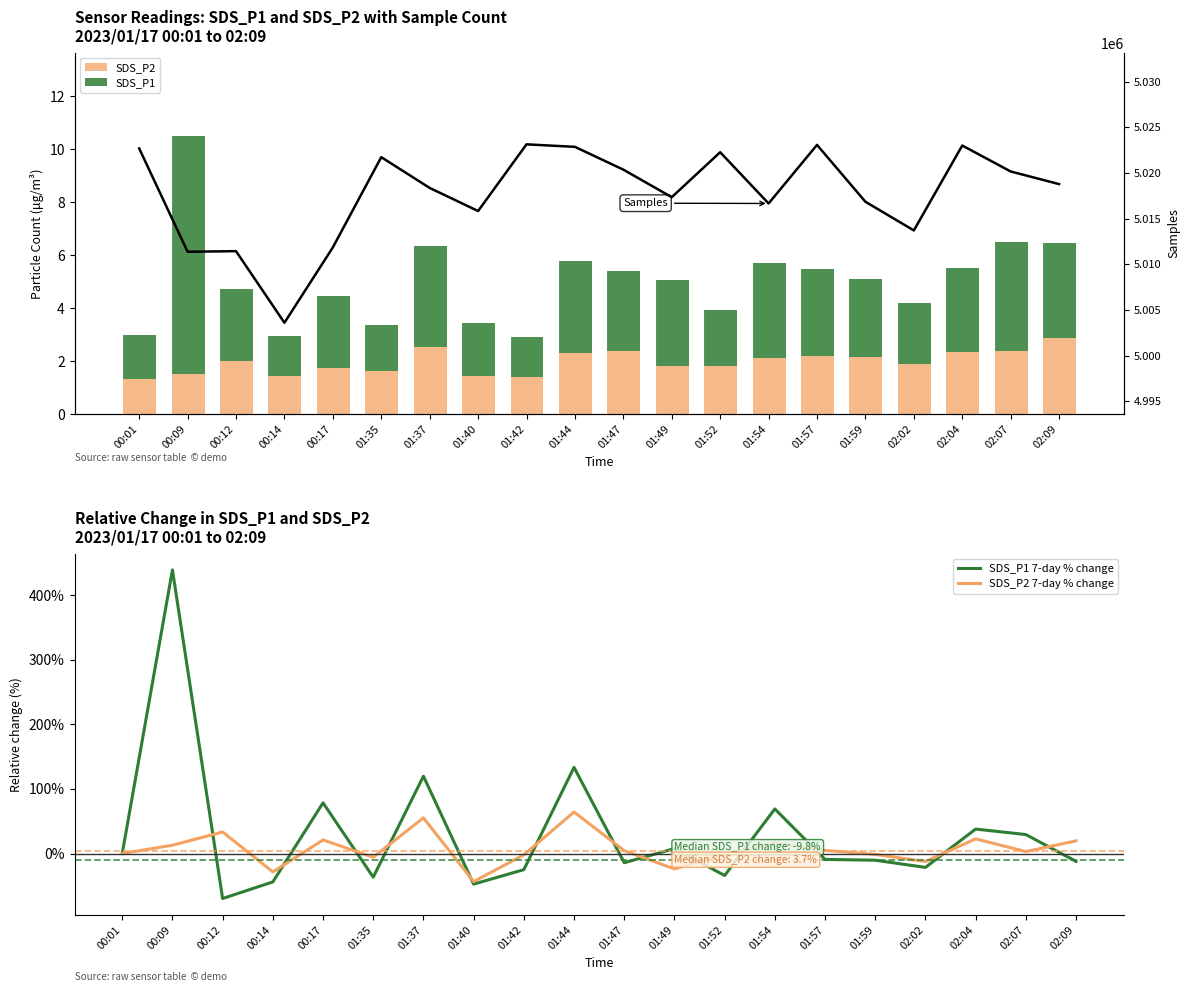

Rank the series by their maximum value, from lowest to highest.

SDS_P2, SDS_P1, SDS_P2 7-day % change, SDS_P1 7-day % change, Samples